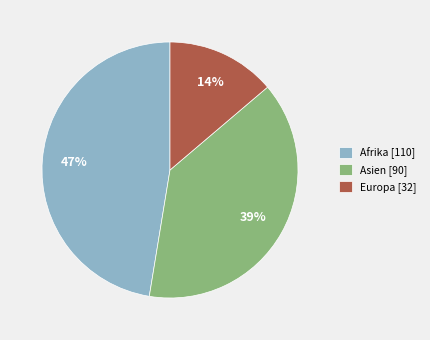

Does Europa represent more than half of the total?

No